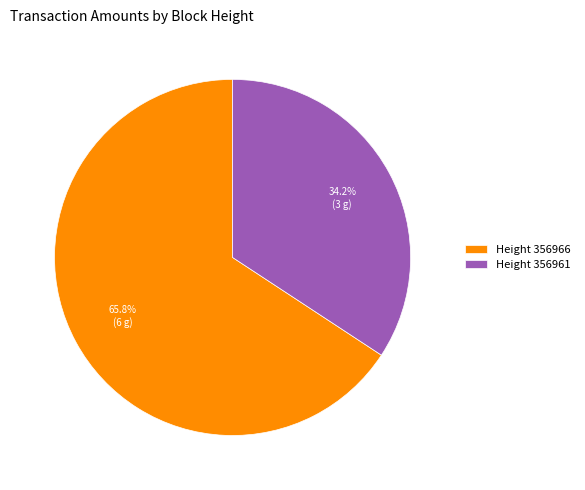

What is the total percentage of Height 356961 and Height 356966?

100.0%